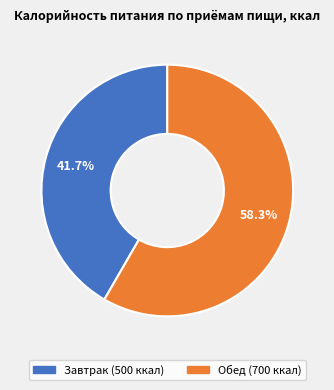

How many segments does this pie chart have?

2